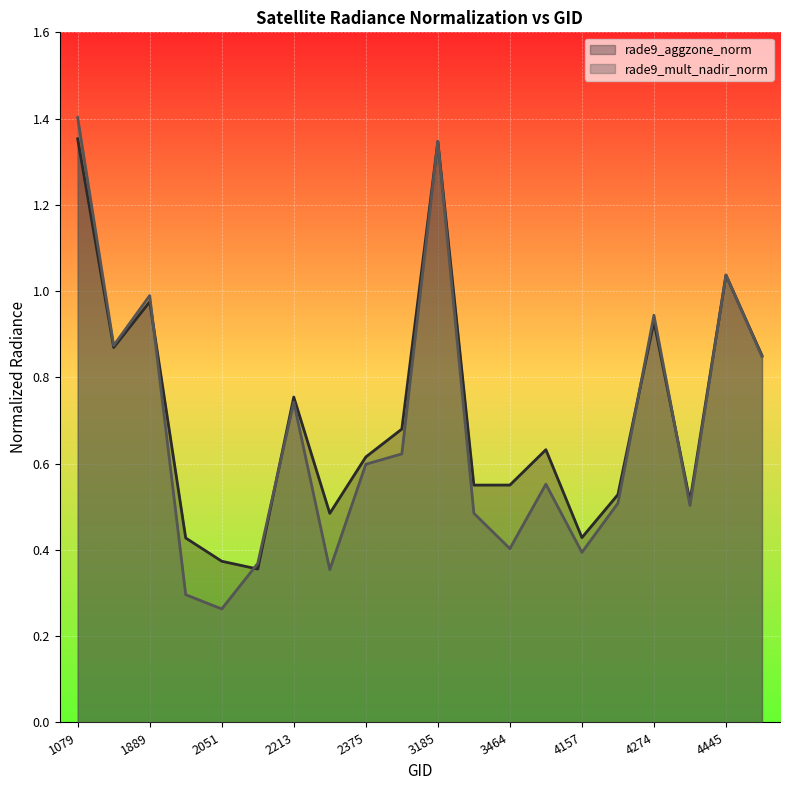

How many lines are shown in the chart?

2